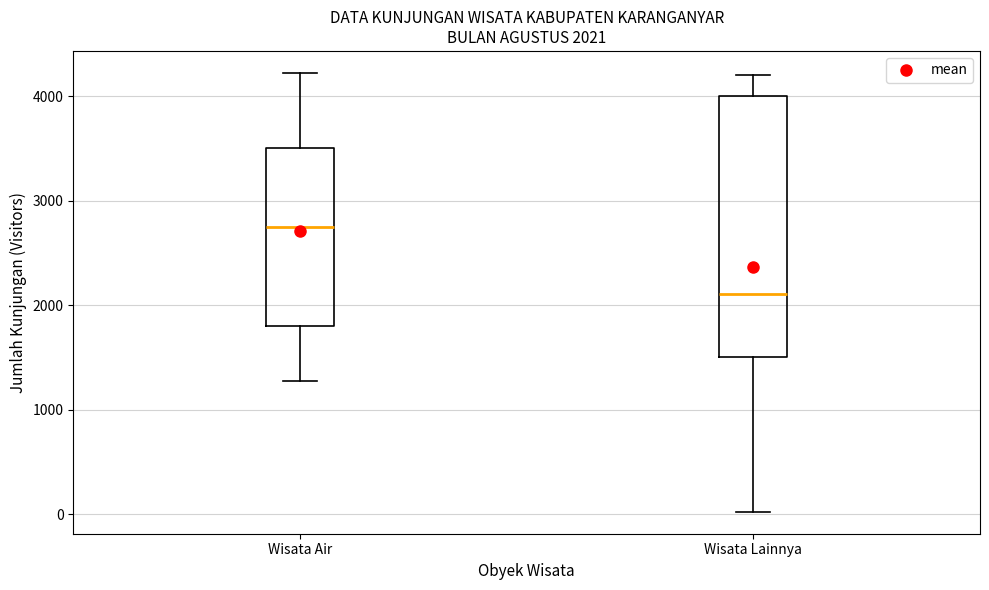

Which box's median line is the highest?

Wisata Air